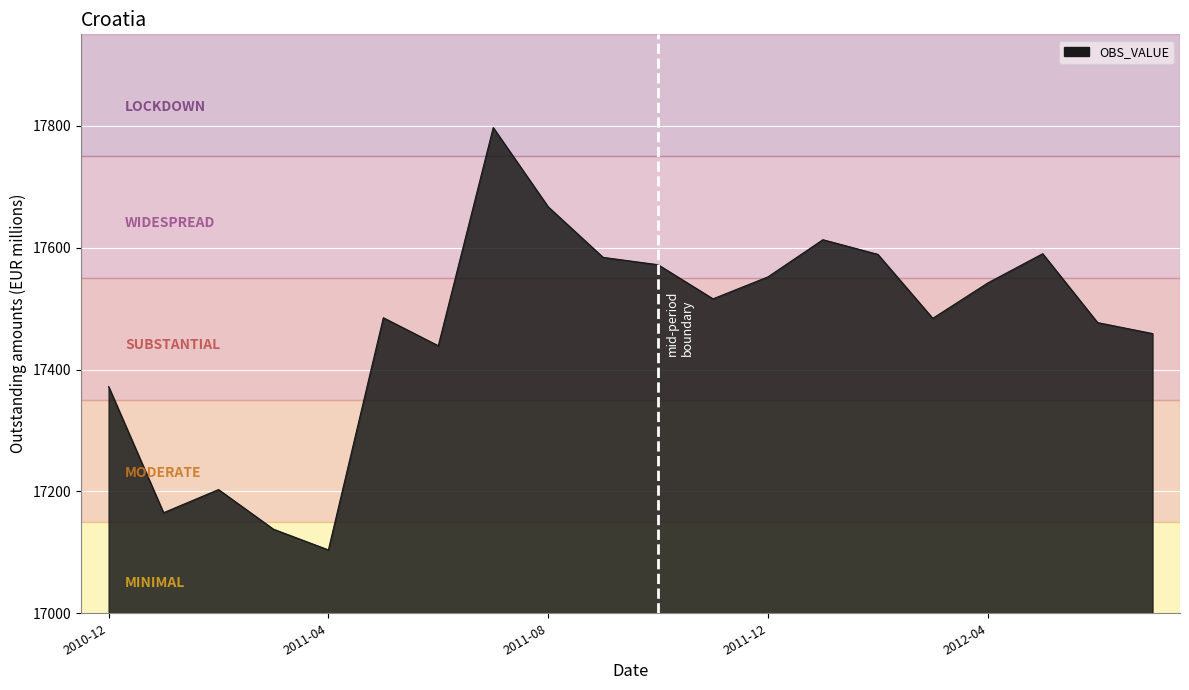

What is the average value?

17467